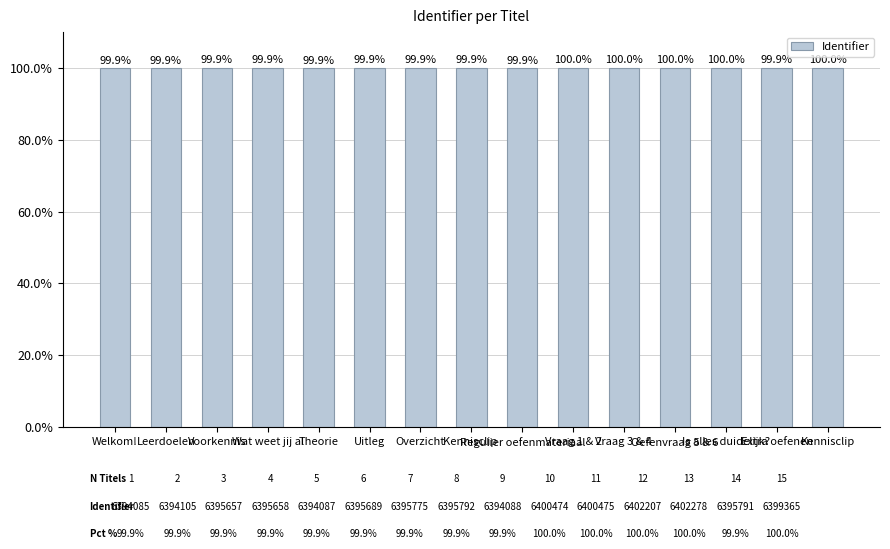

True or false: the data shows 131.7 at Oefenvraag 5 & 6.

False